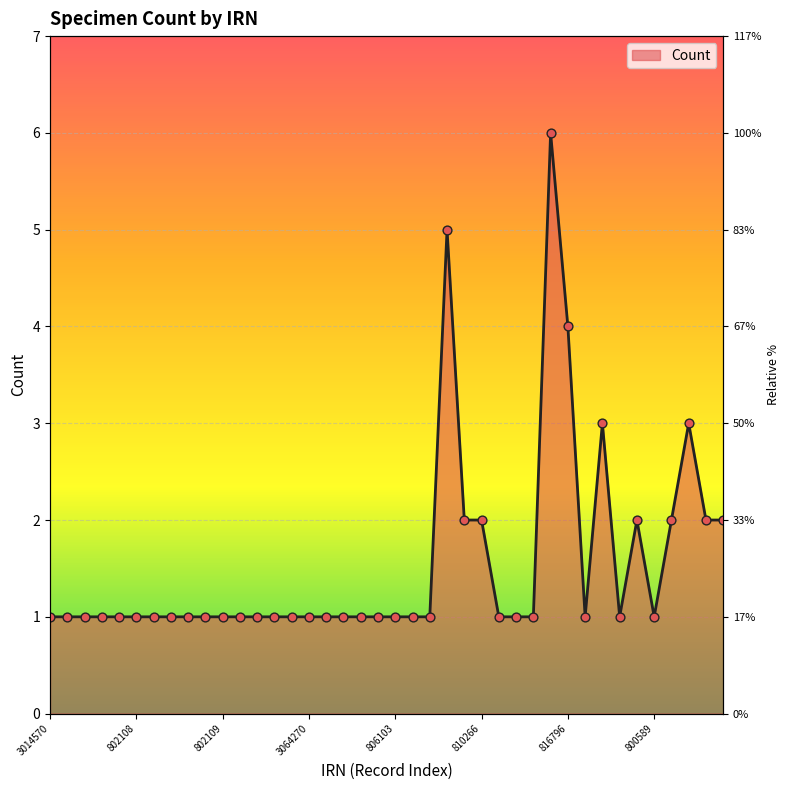

Which has a higher value, 3060355 or 814725?

814725